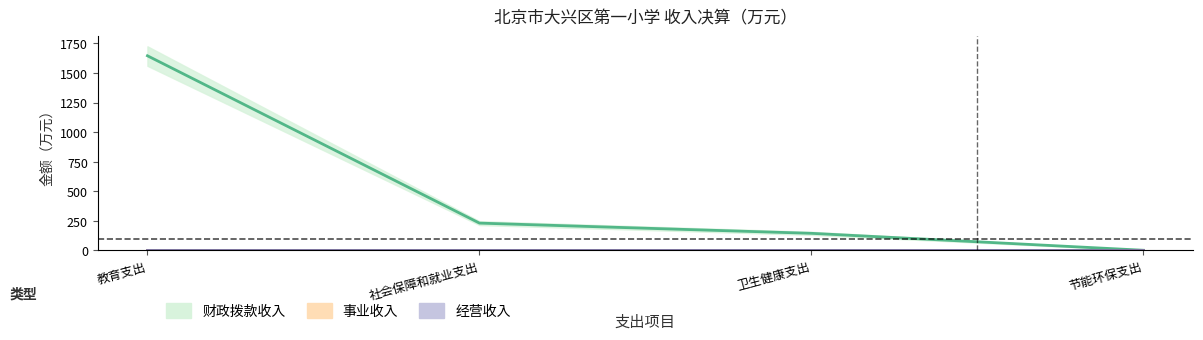

At which label does 经营收入 reach its peak?

教育支出